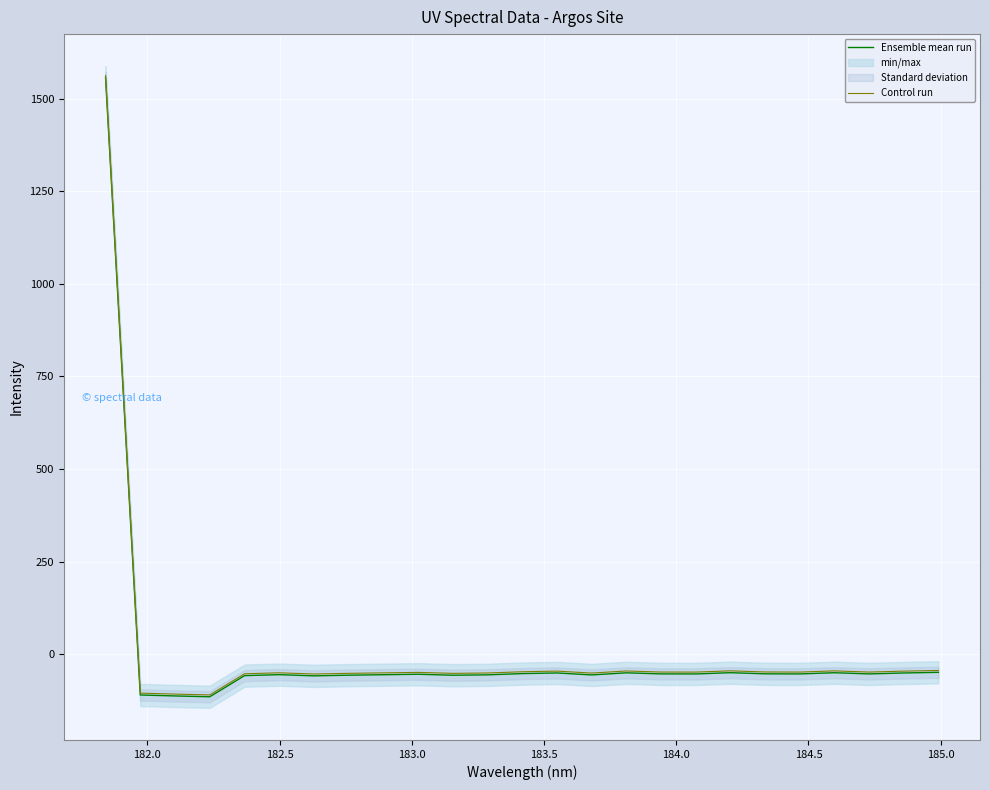

How many values in the Ensemble mean run series exceed -52?

8